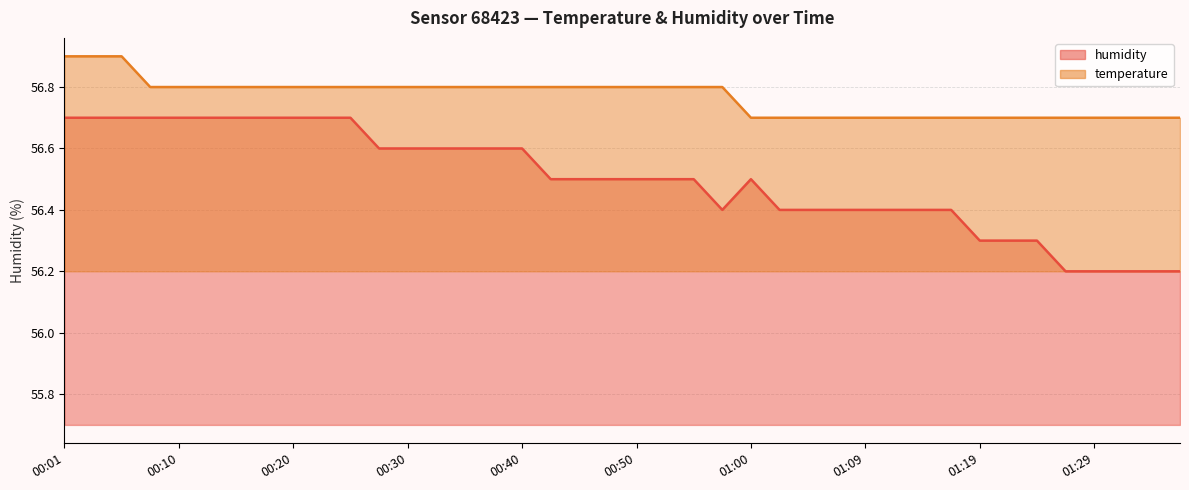

True or false: humidity has more than 2 interior local peaks.

False